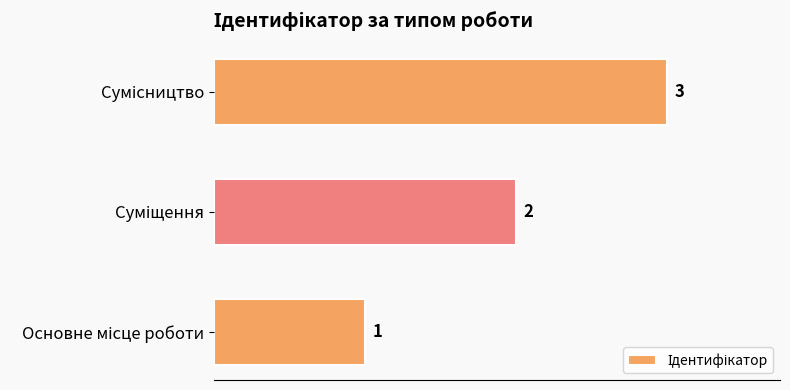

What is the greatest value displayed?

3